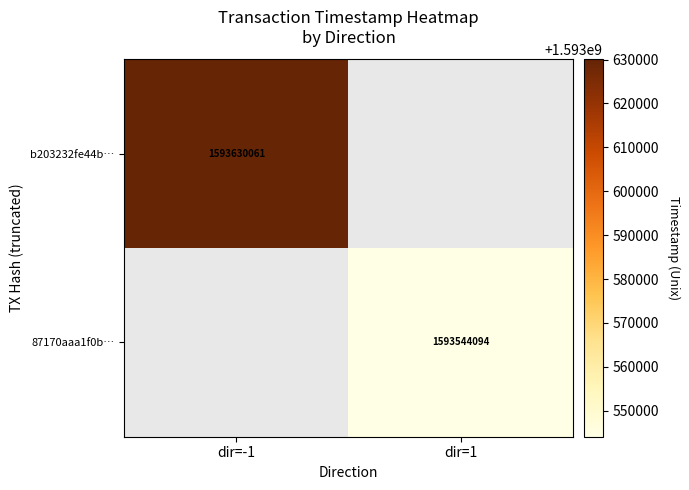

True or false: 87170aaa1f0b… has a value of 2699776309 at dir=1.

False